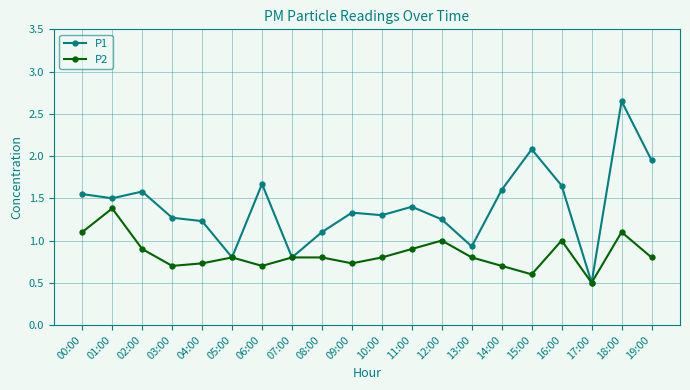

What is the label of the 18th point from the right?

02:00